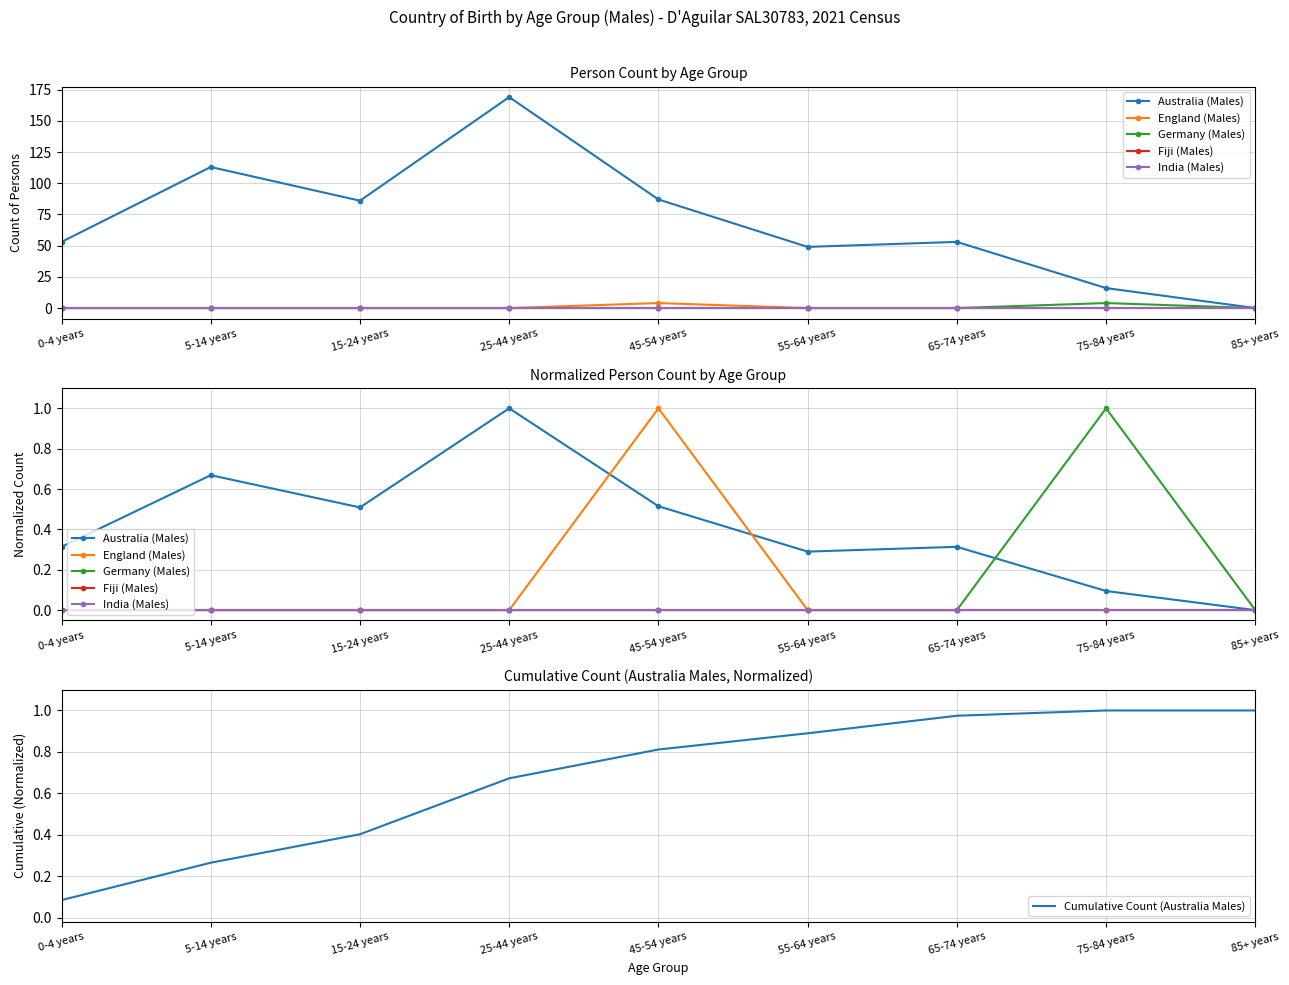

How many data points does each series have?

9